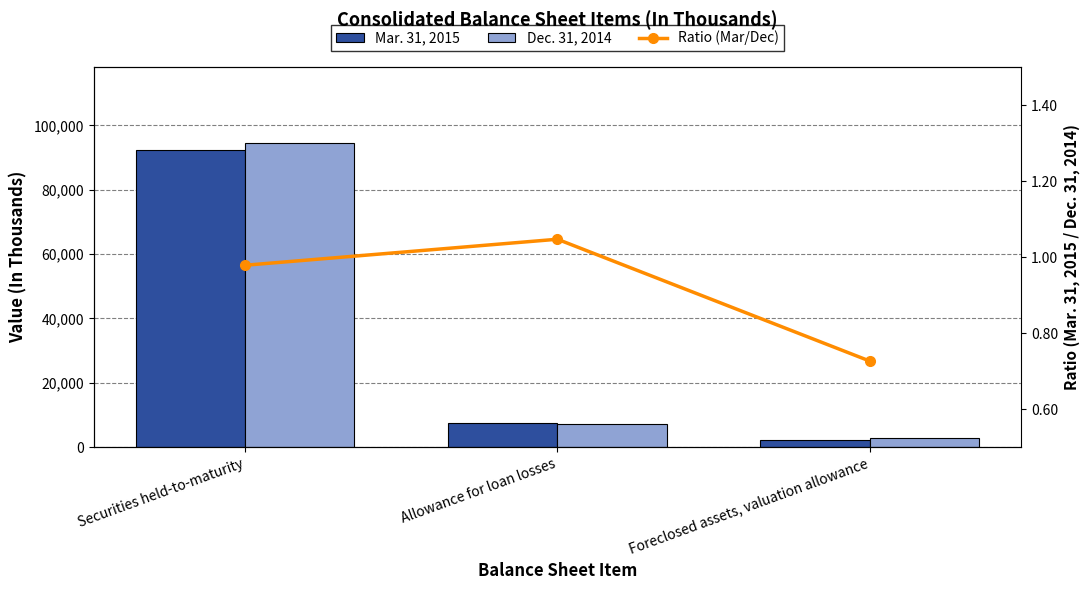

What is the label of the 1st bar from the right?

Foreclosed assets, valuation allowance